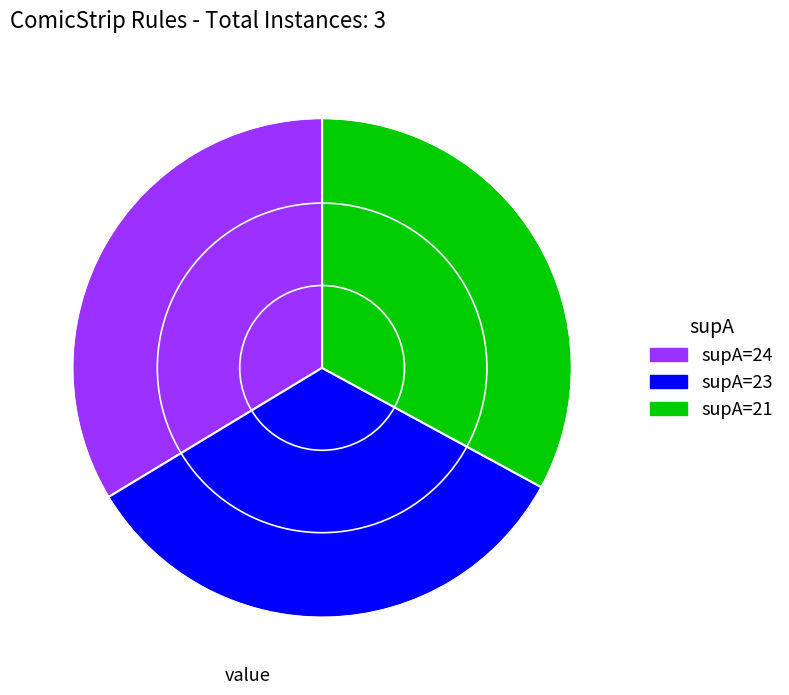

Is there a majority slice in this chart?

No